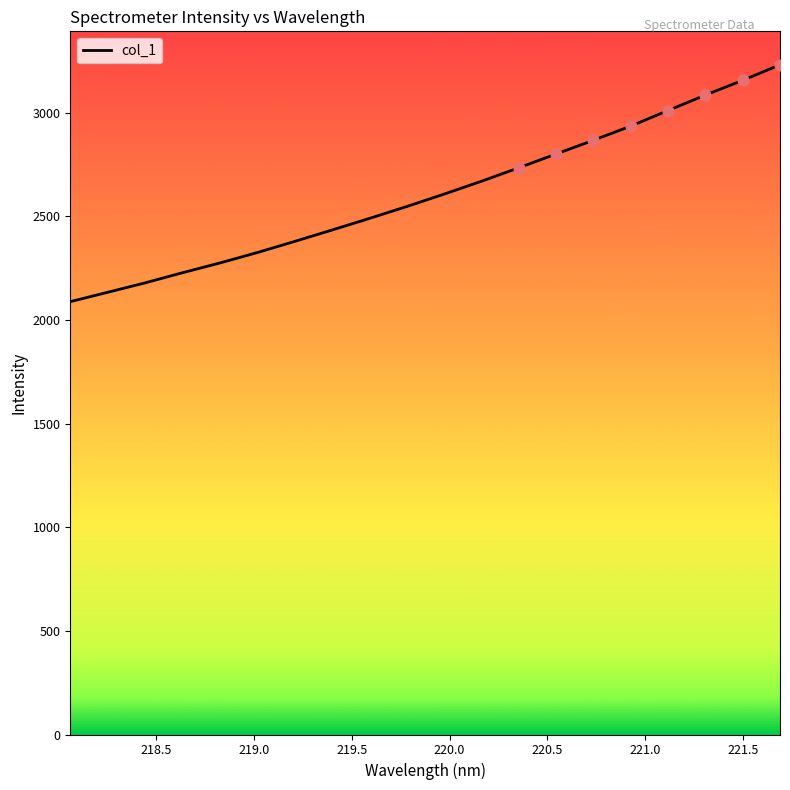

What is the greatest value displayed?

3232.0